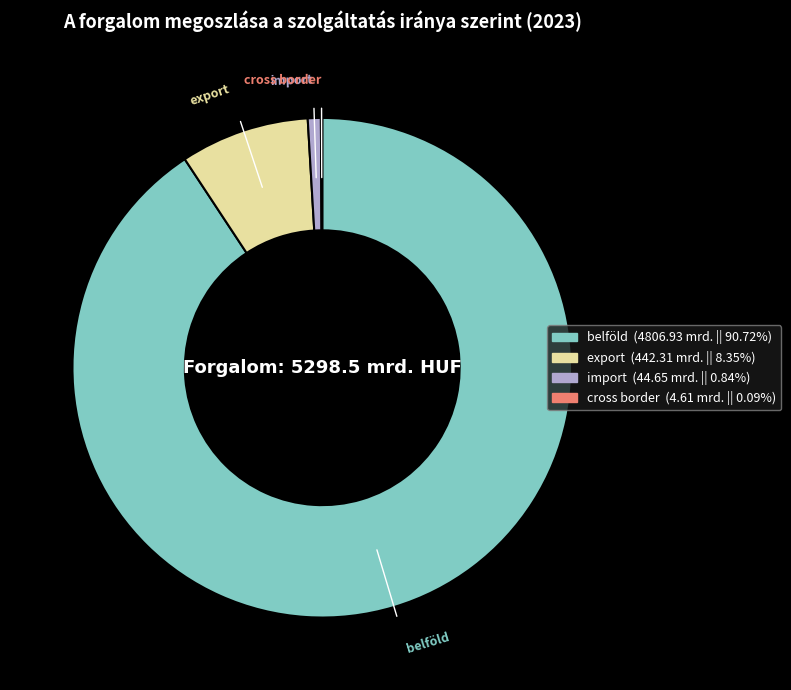

Which slice is the largest?

belföld